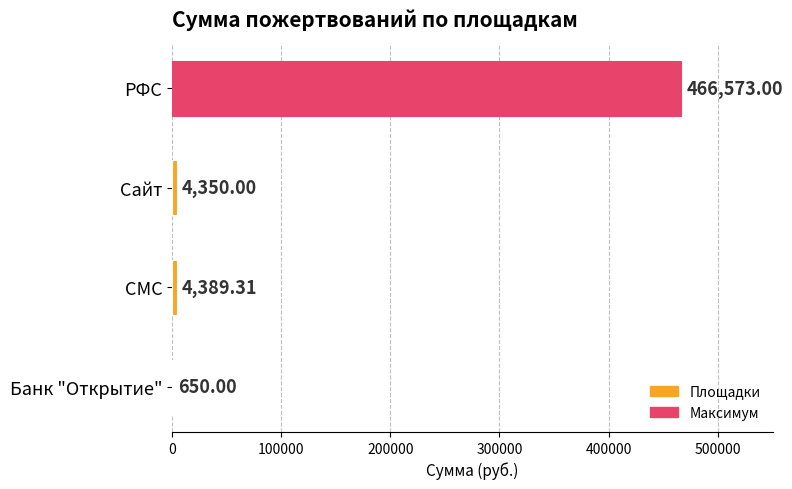

Which category has the highest value across all series?

РФС